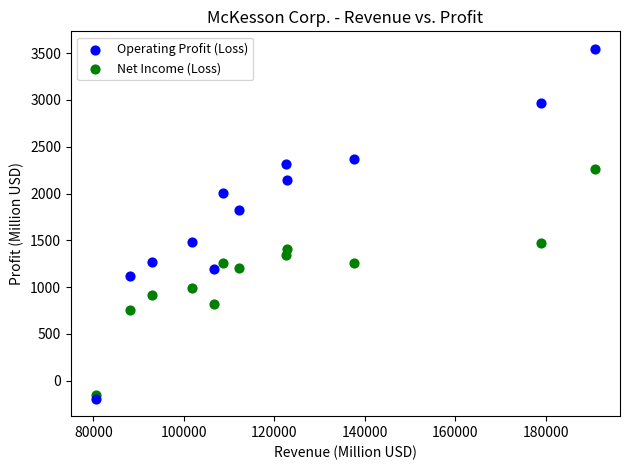

What are all the series names shown in the legend?

Operating Profit (Loss), Net Income (Loss)